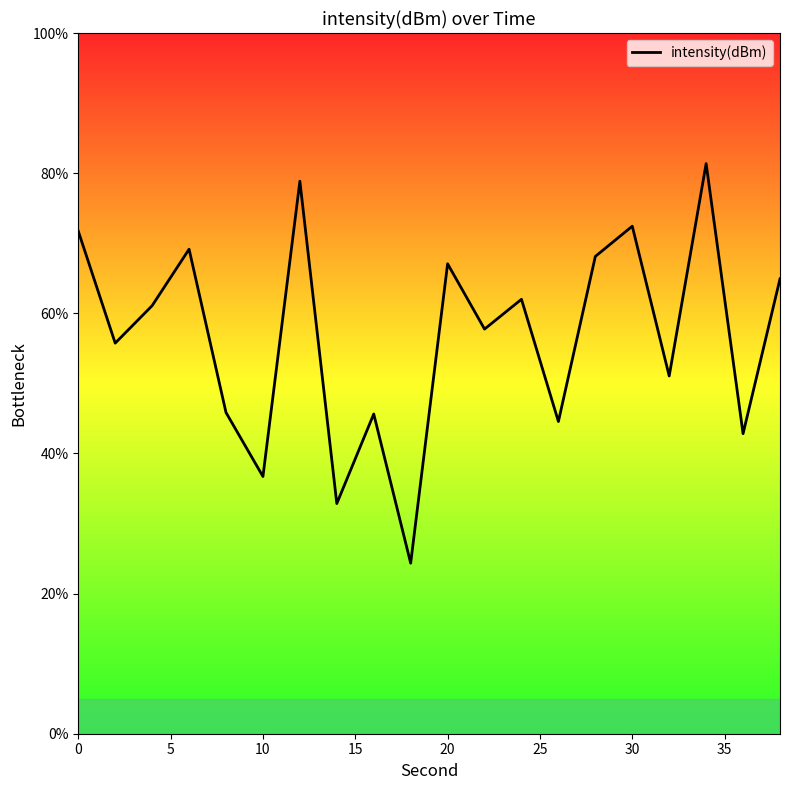

What is the smallest value displayed?

24.3